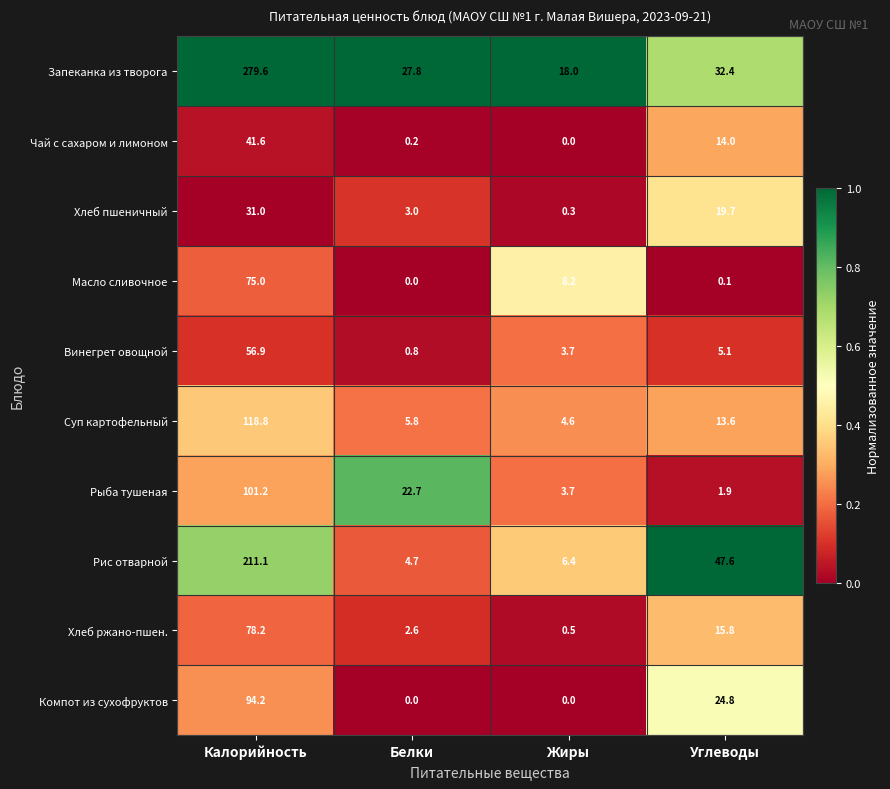

What is the difference between the maximum and second lowest values in the Компот из сухофруктов series?

94.2